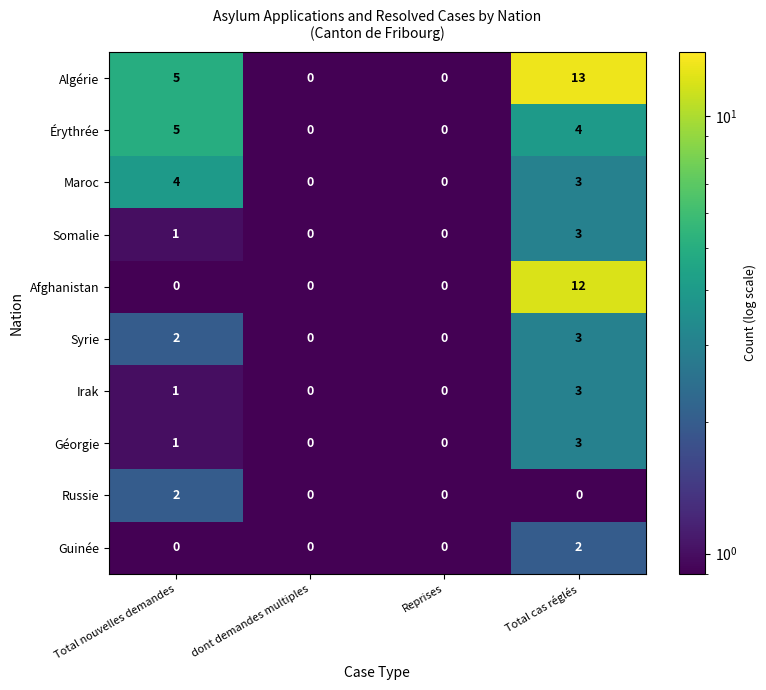

What is the maximum value shown in the chart?

13